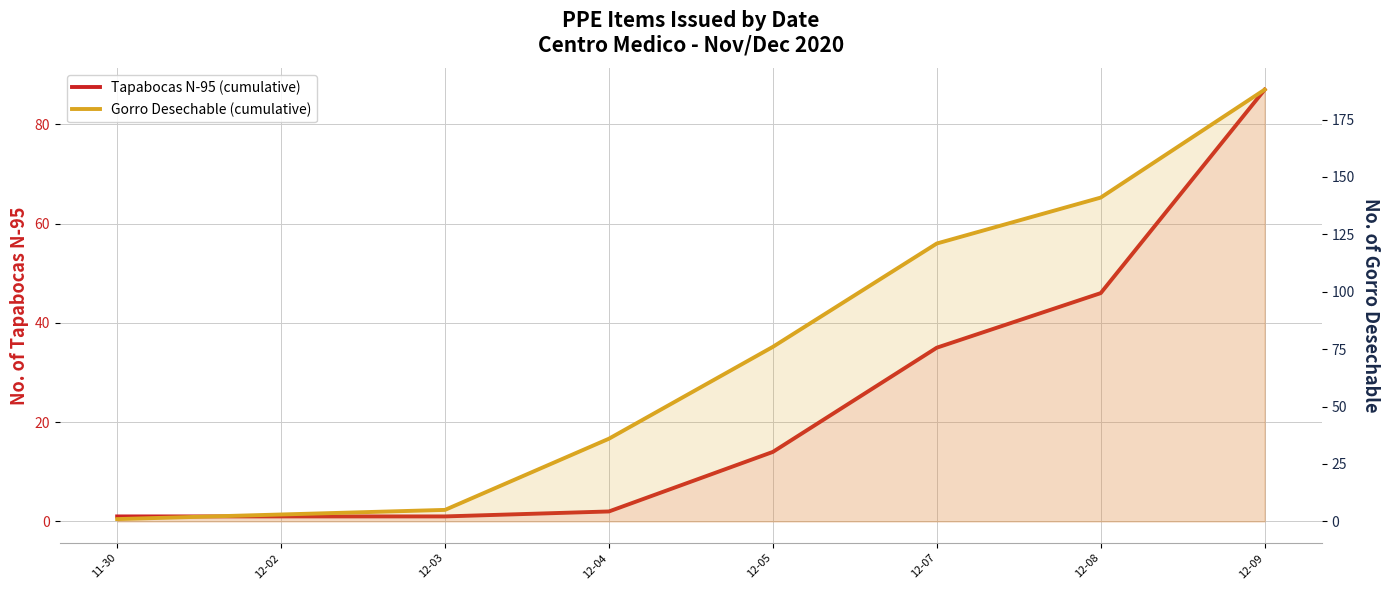

True or false: Gorro Desechable (cumulative) and Tapabocas N-95 (cumulative) intersect in this chart.

False